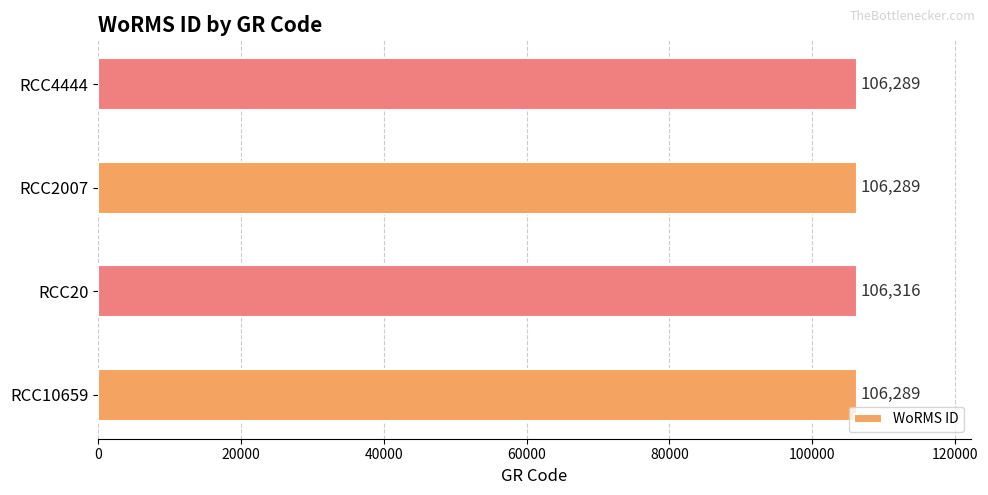

What is the difference between the values at RCC20 and RCC2007?

27